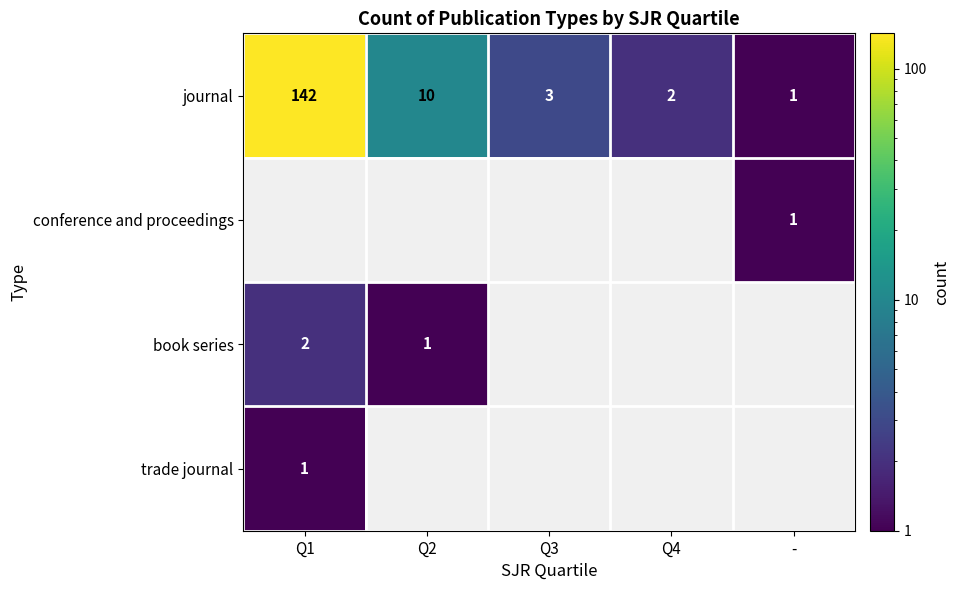

Is it true that journal equals 142 at Q1?

True